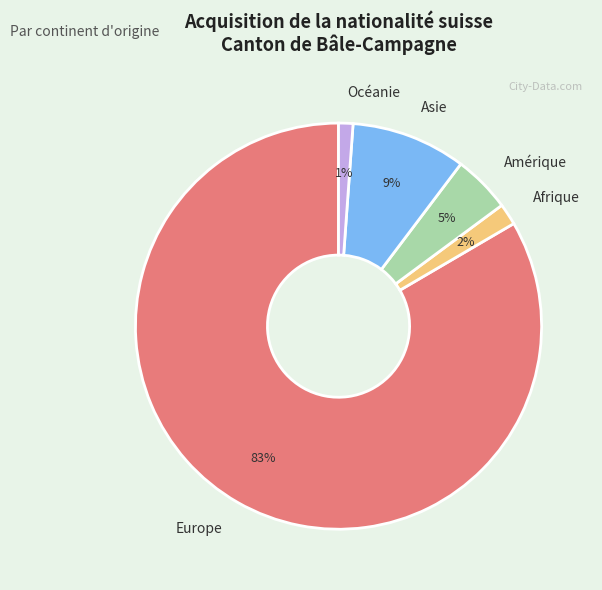

To the nearest percent, what is the average slice percentage?

20%